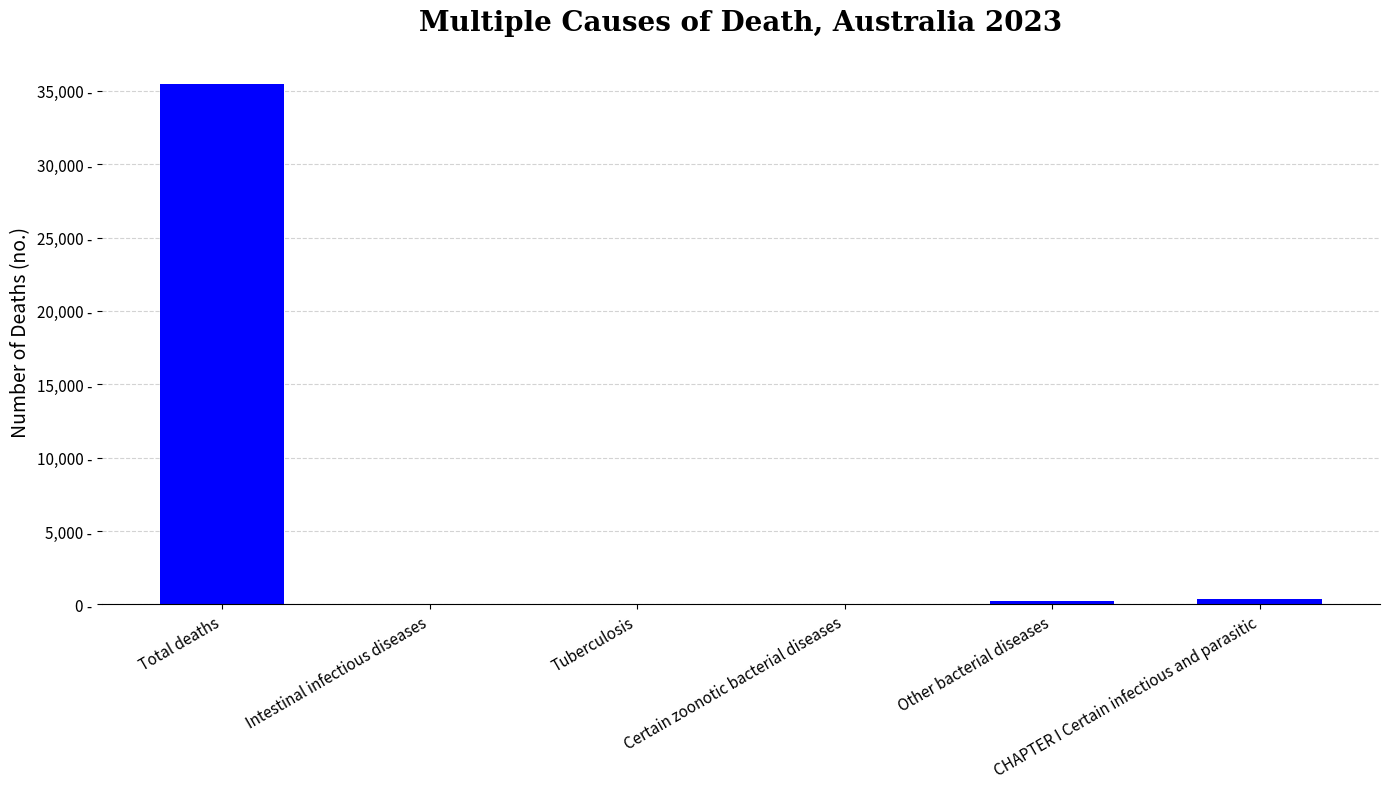

True or false: the data shows 254 at Other bacterial diseases.

True